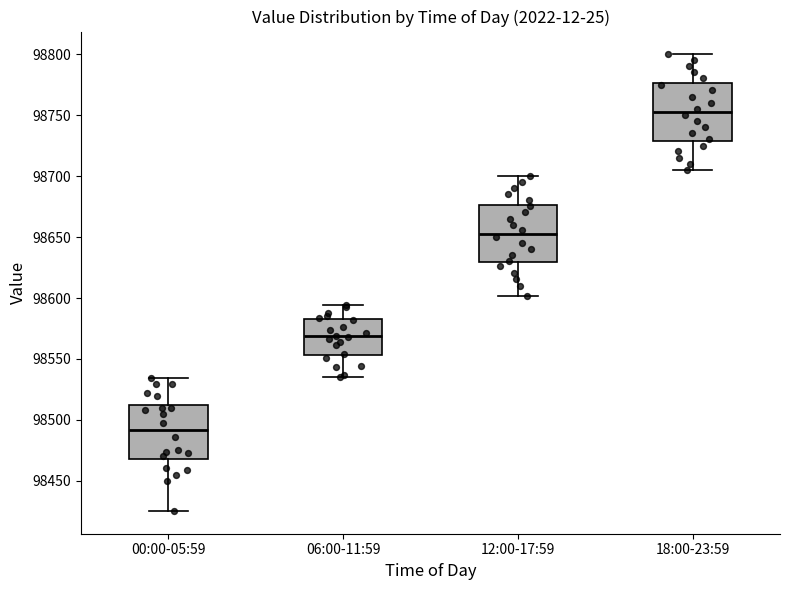

Where is the upper edge of the box for 00:00-05:59 on the y-axis? The values are not printed on the chart, so give them approximately, as read against the axis.

98515